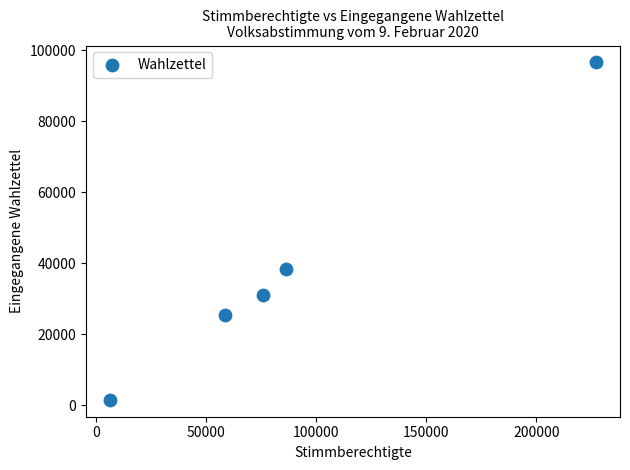

What Y value in the scatter plot is closest to 49039?

38314